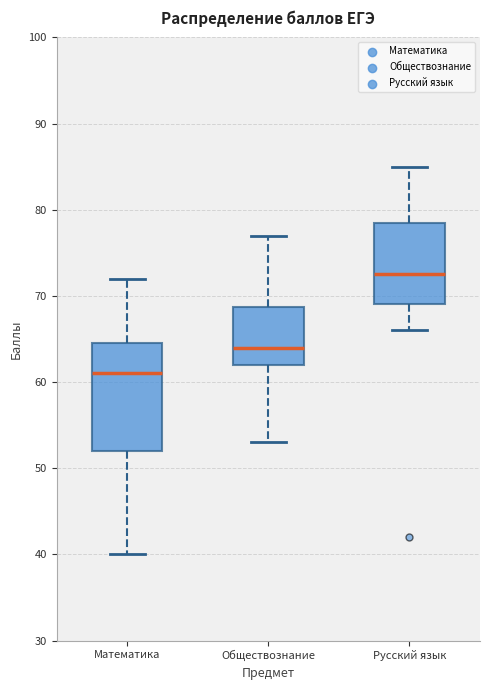

Where does the upper whisker of the box for Обществознание end on the y-axis? The values are not printed on the chart, so give them approximately, as read against the axis.

77